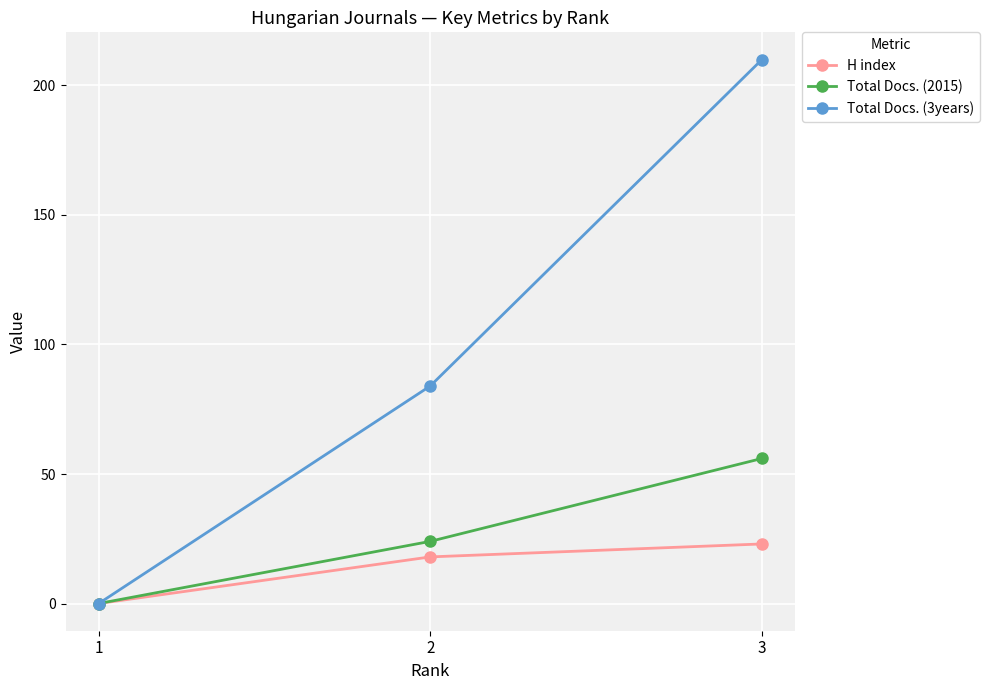

What is the total value across all series at 2?

126